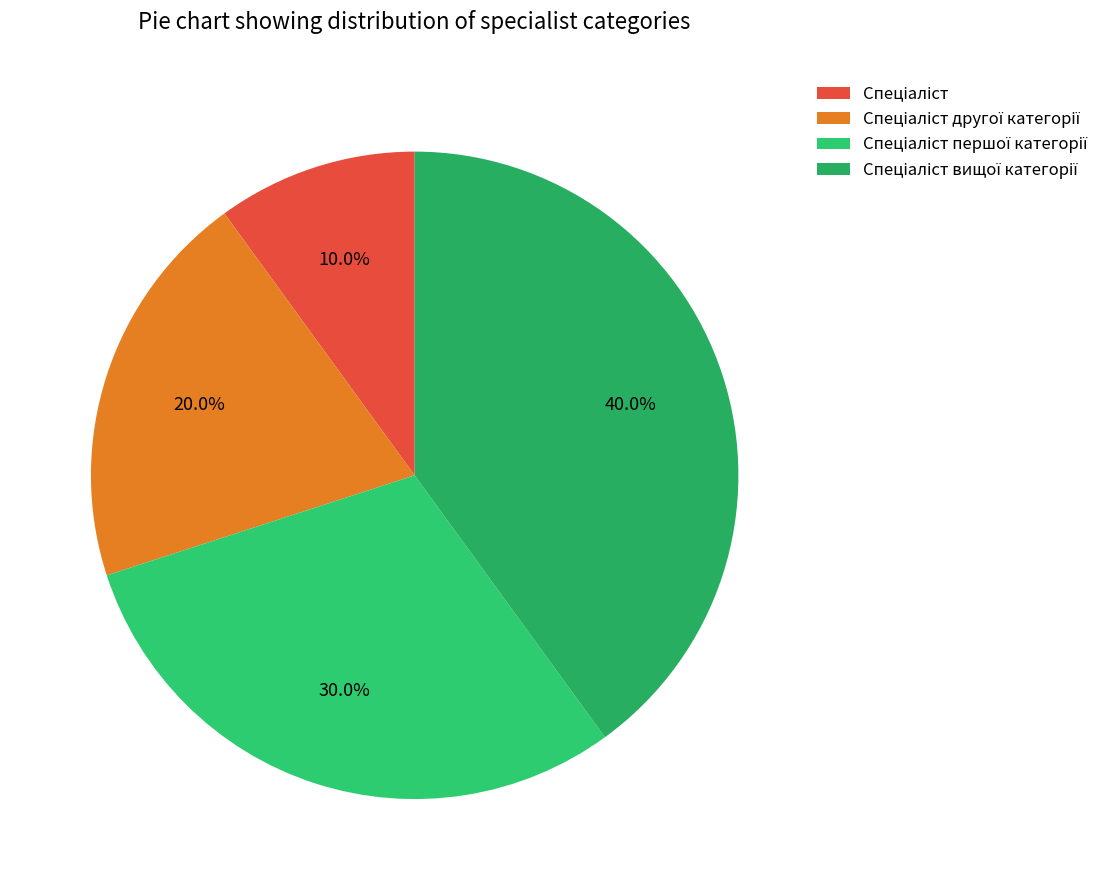

Do Спеціаліст and Спеціаліст другої категорії together represent more than half of the pie?

No